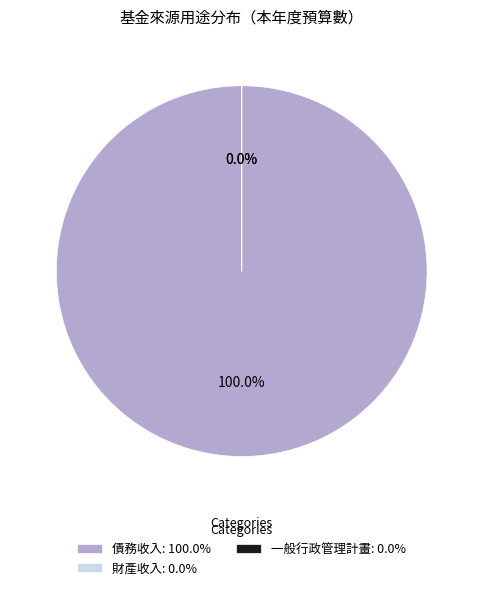

How many slices are in this pie chart?

3